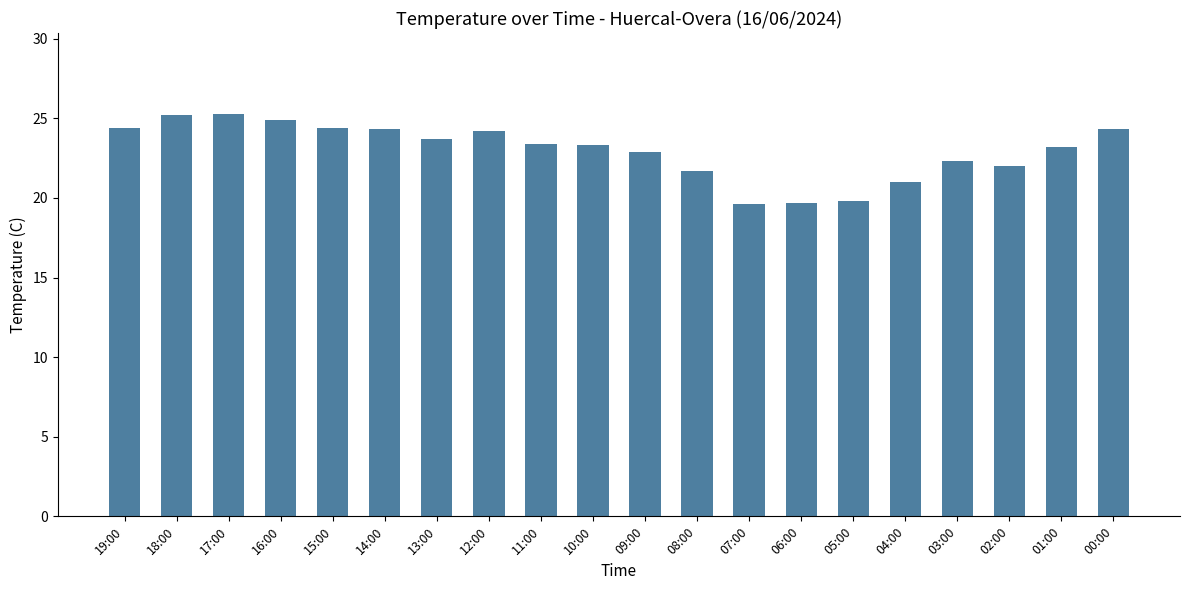

The value at 05:00 is 29.5. True or false?

False